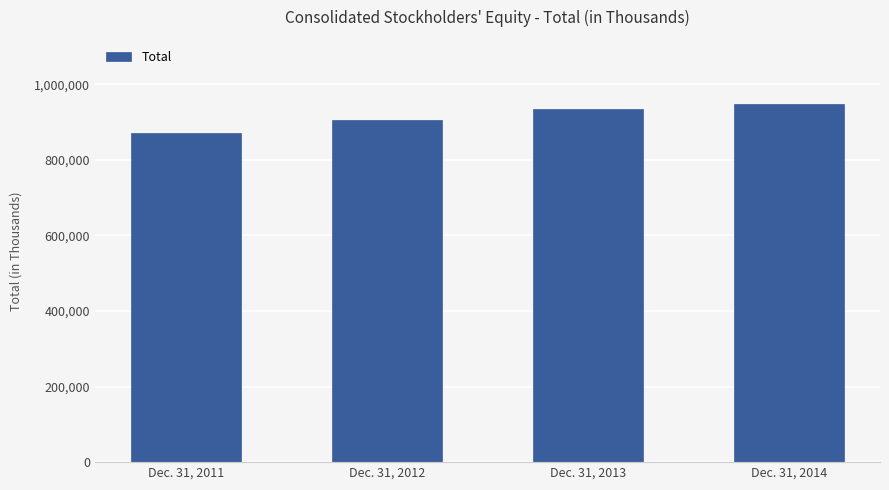

The value at Dec. 31, 2012 is 905736. True or false?

True